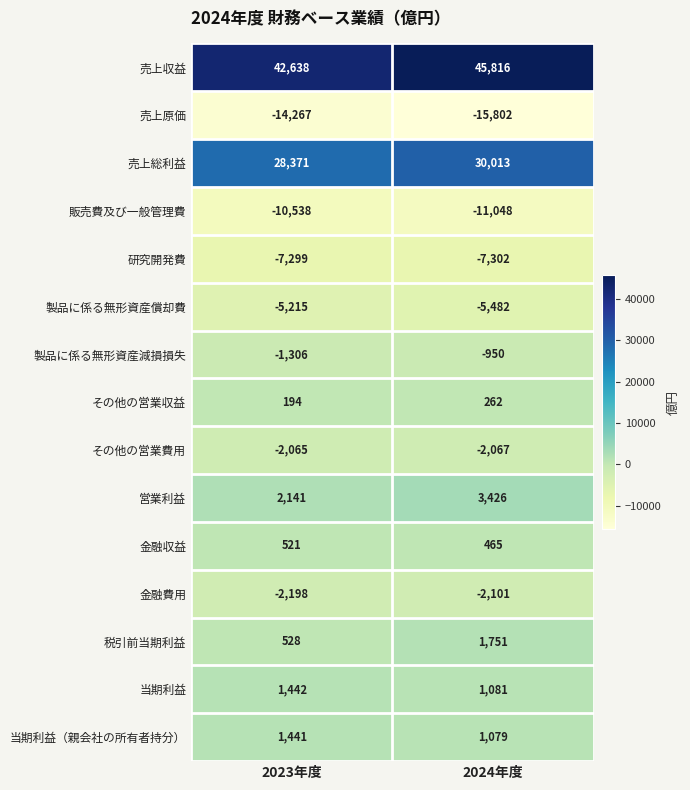

What is the total value across all series at 2024年度?

39141